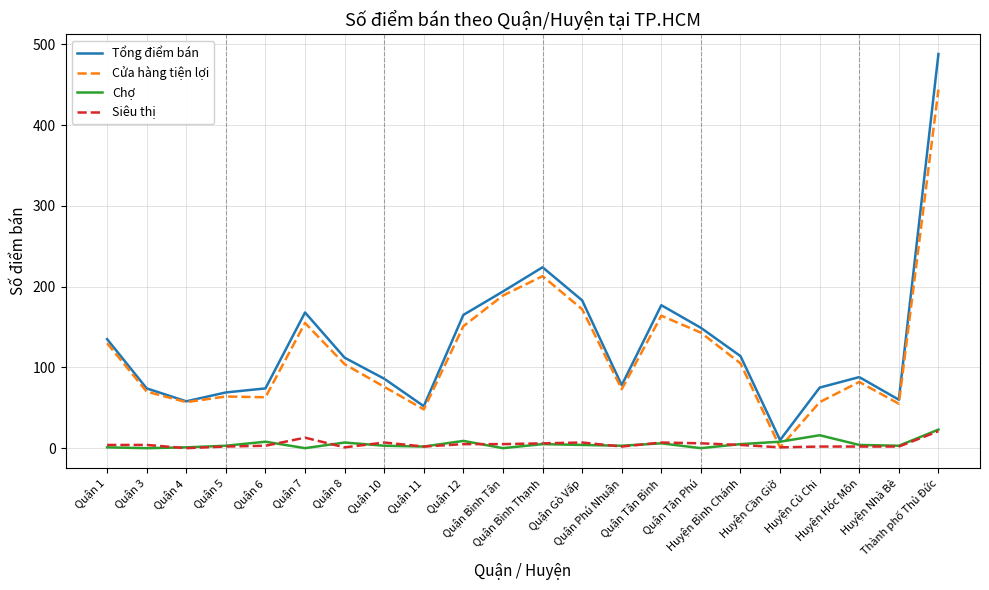

How many interior local peaks does the Tổng điểm bán series have?

4